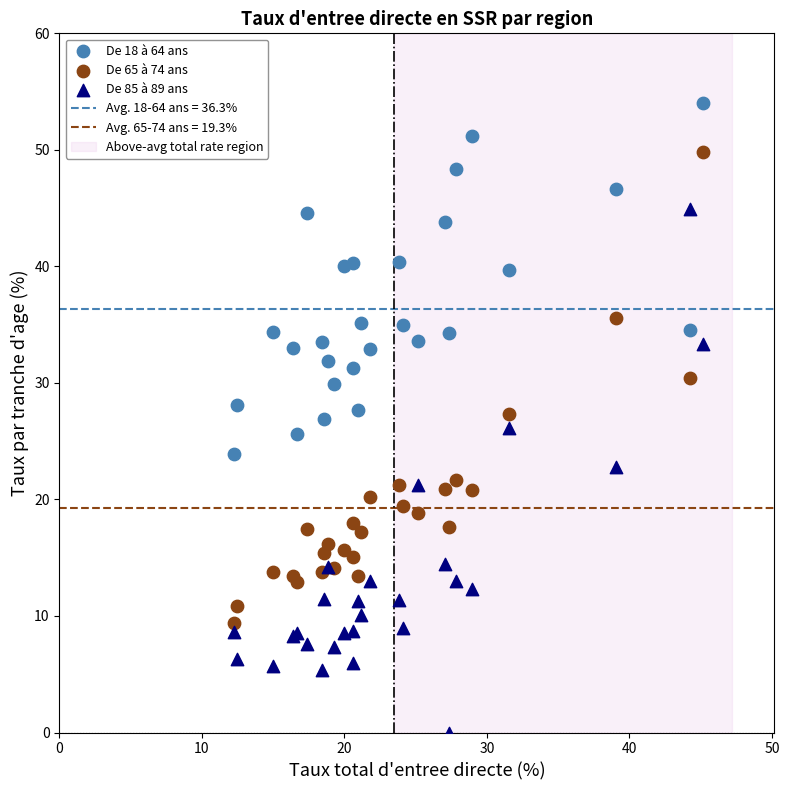

Which series reaches the maximum Y coordinate?

De 18 à 64 ans